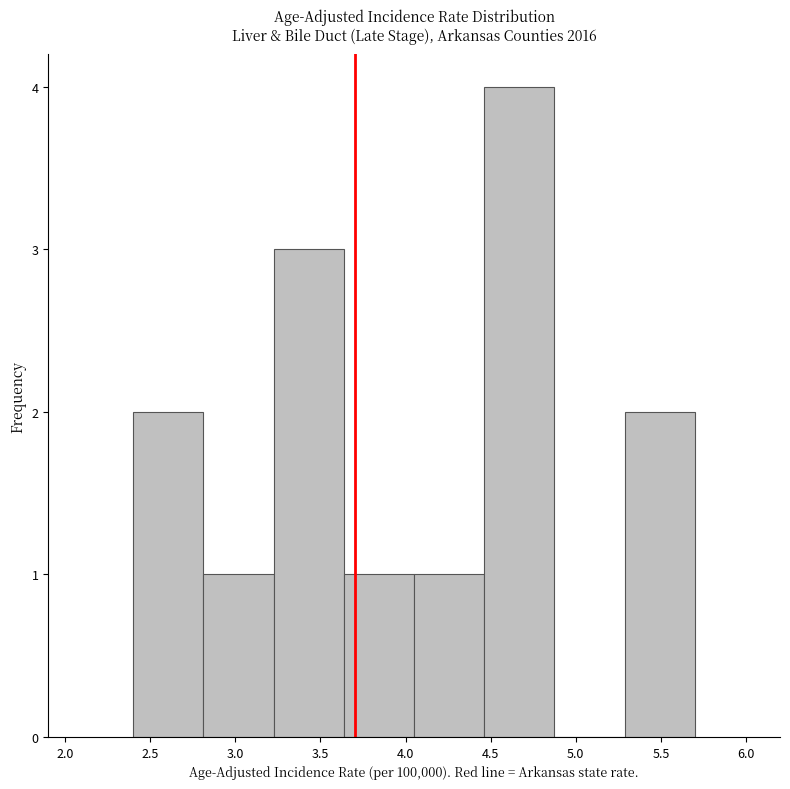

Reading left to right, transcribe this chart: for each bar, give the range it covers on the x-axis and its height. Neither the bar edges nor the heights are printed on the chart, so give them approximately, as read against the axes.

2.40 to 2.80: 2
2.80 to 3.25: 1
3.25 to 3.65: 3
3.65 to 4.05: 1
4.05 to 4.45: 1
4.45 to 4.90: 4
4.90 to 5.30: 0
5.30 to 5.70: 2